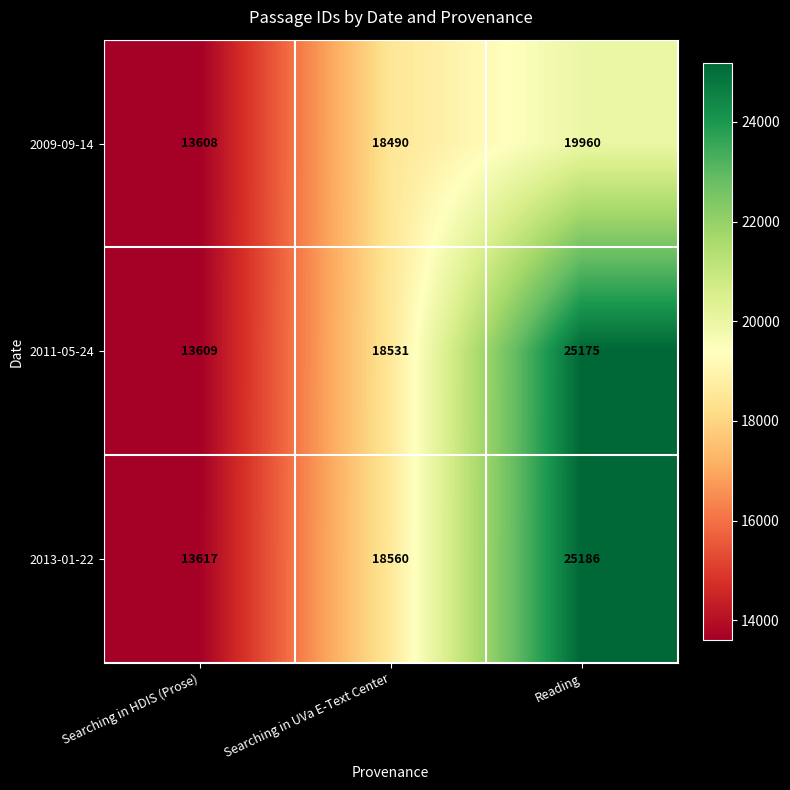

What is the minimum value shown in the chart?

13608